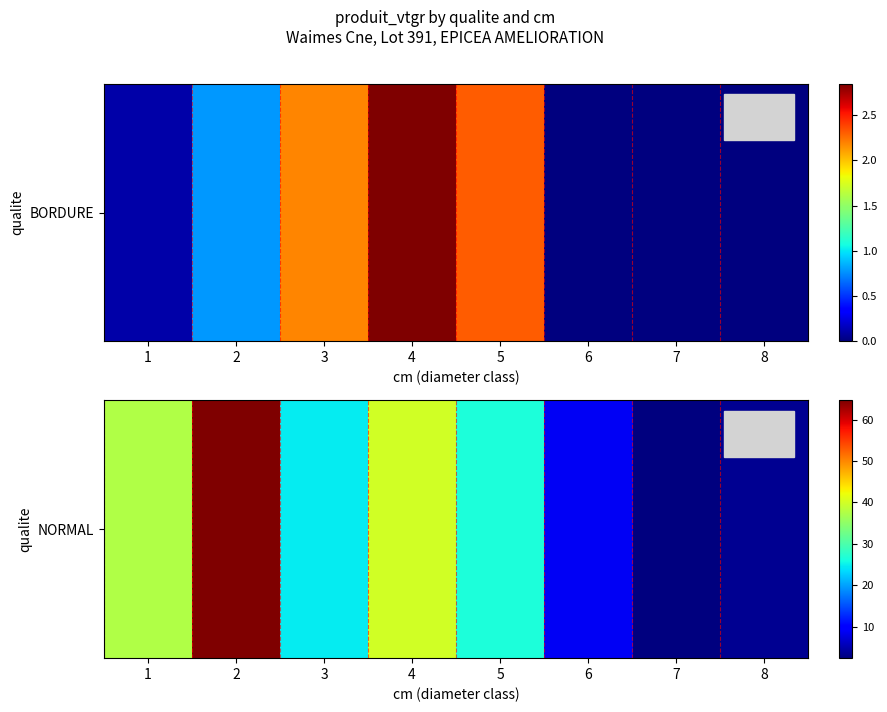

What is the minimum value shown in the chart?

2.4